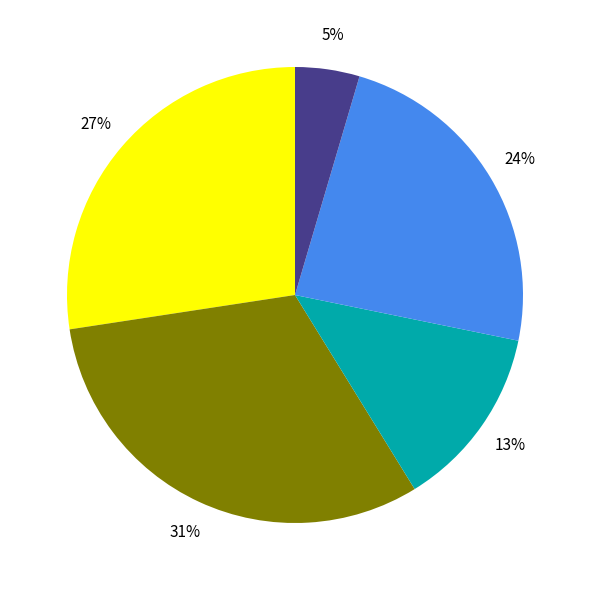

To the nearest percent, what is the average slice percentage?

20%